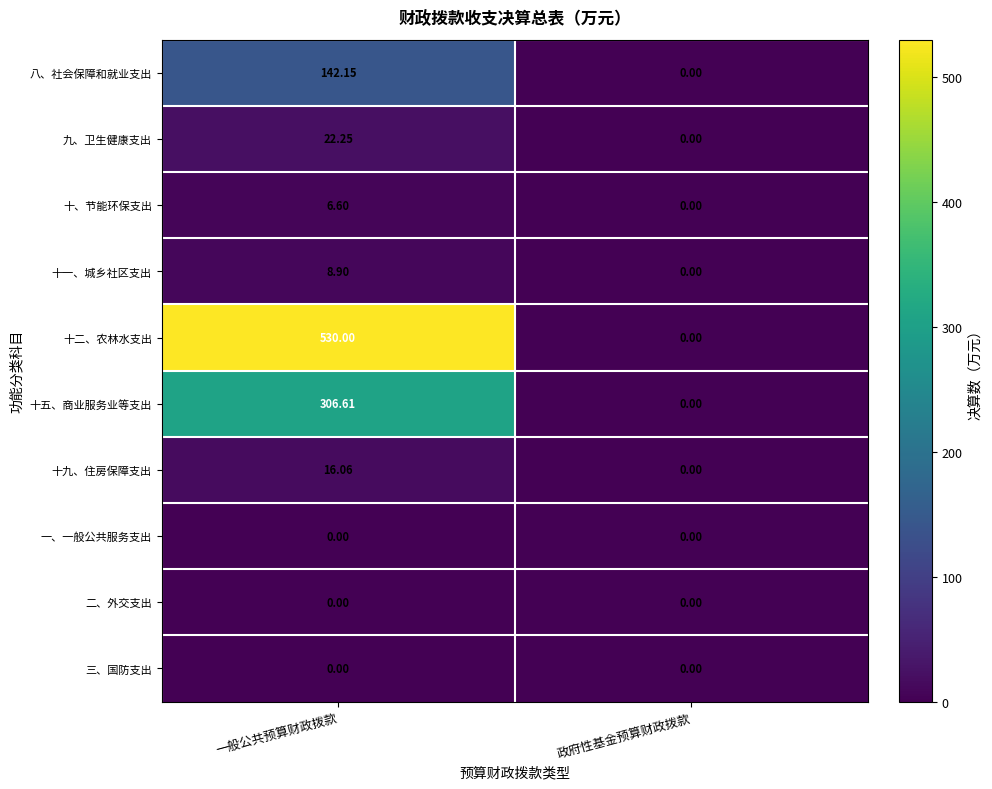

Is the value of 九、卫生健康支出 at 一般公共预算财政拨款 greater than the value of 十五、商业服务业等支出 at 一般公共预算财政拨款?

No